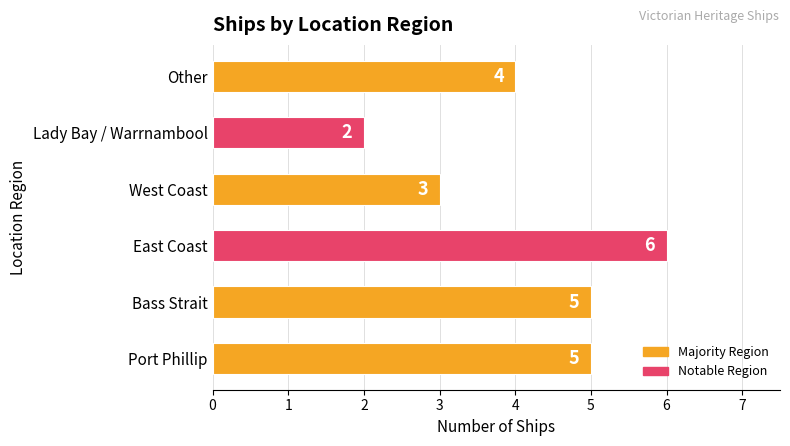

What is the sum of the values at West Coast and Lady Bay / Warrnambool?

5